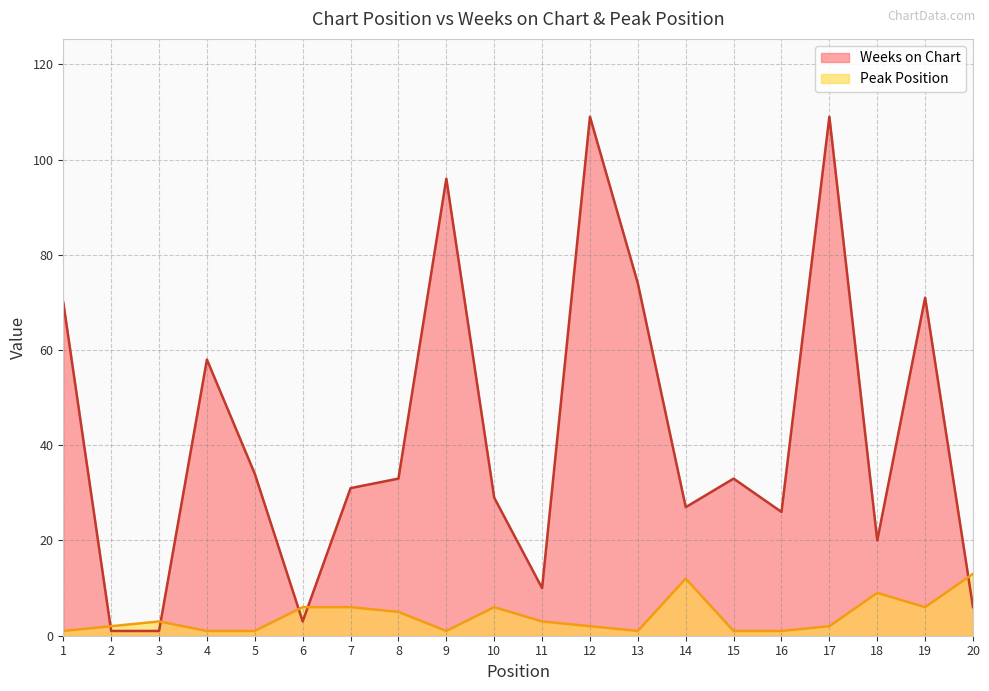

How many lines are shown in the chart?

2